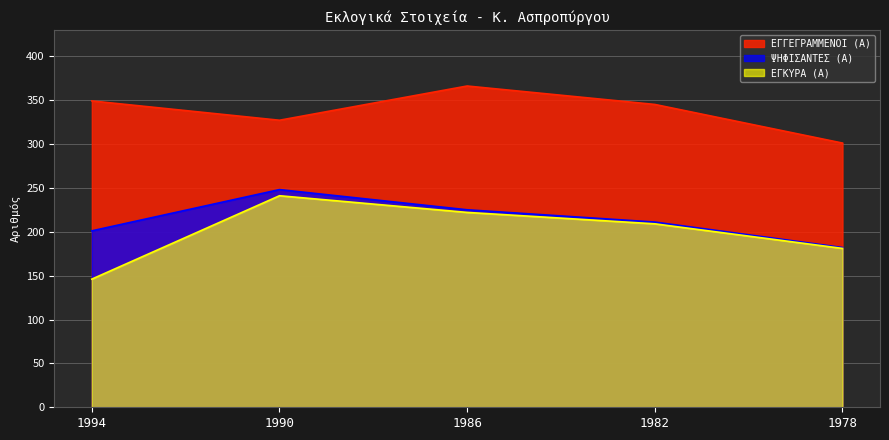

At which label is ΕΓΓΕΓΡΑΜΜΕΝΟΙ (Α) closest to 333?

1990